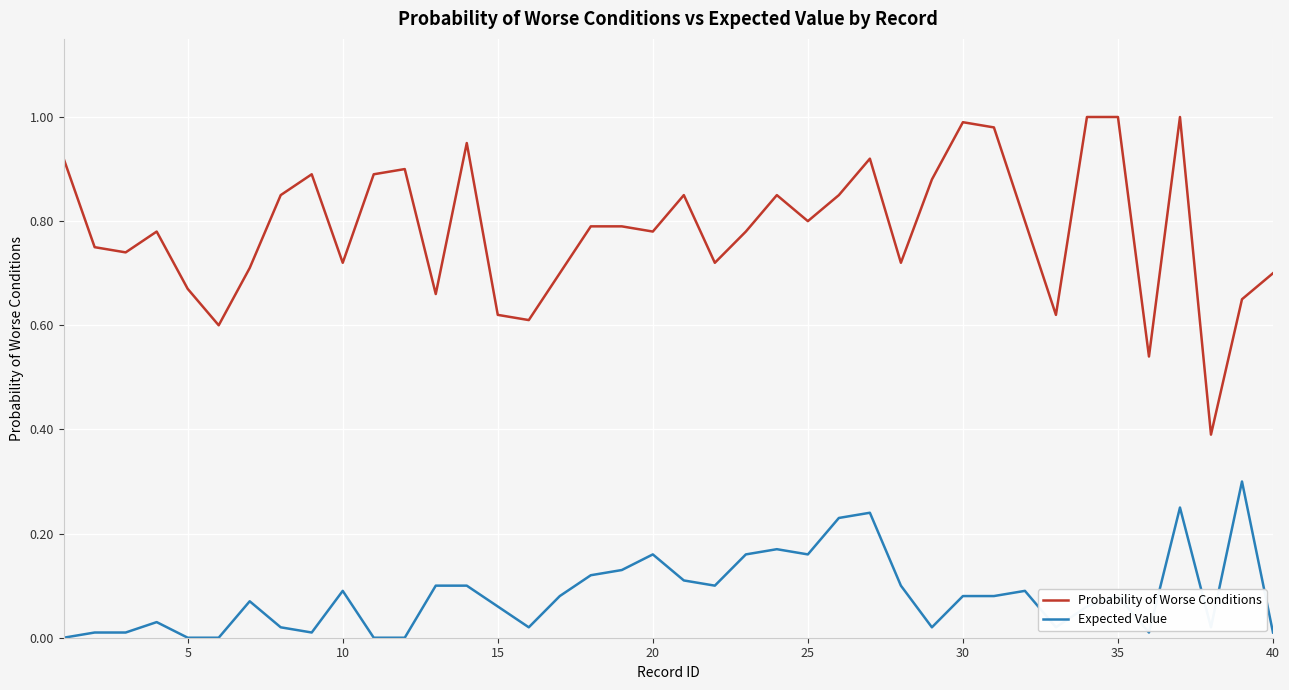

Which series has the largest total across all categories?

Probability of Worse Conditions